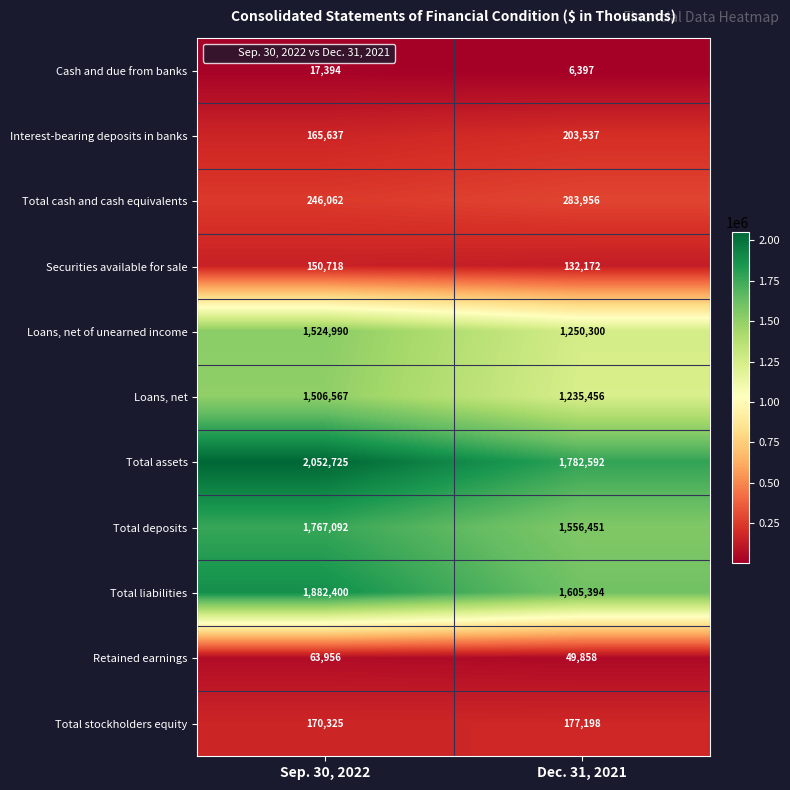

What is the difference between the maximum and minimum values in the Loans, net series?

271111